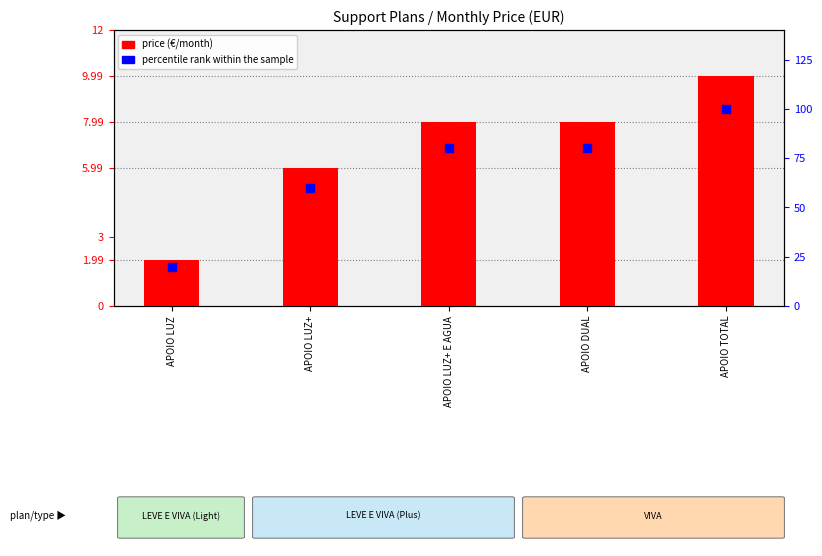

Which series reaches the maximum Y coordinate?

price